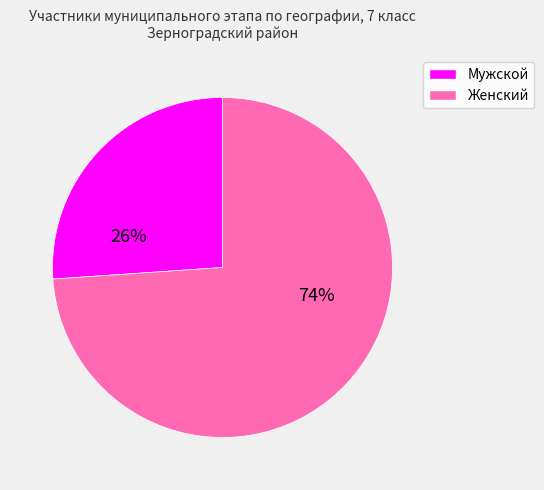

How many slices are in this pie chart?

2